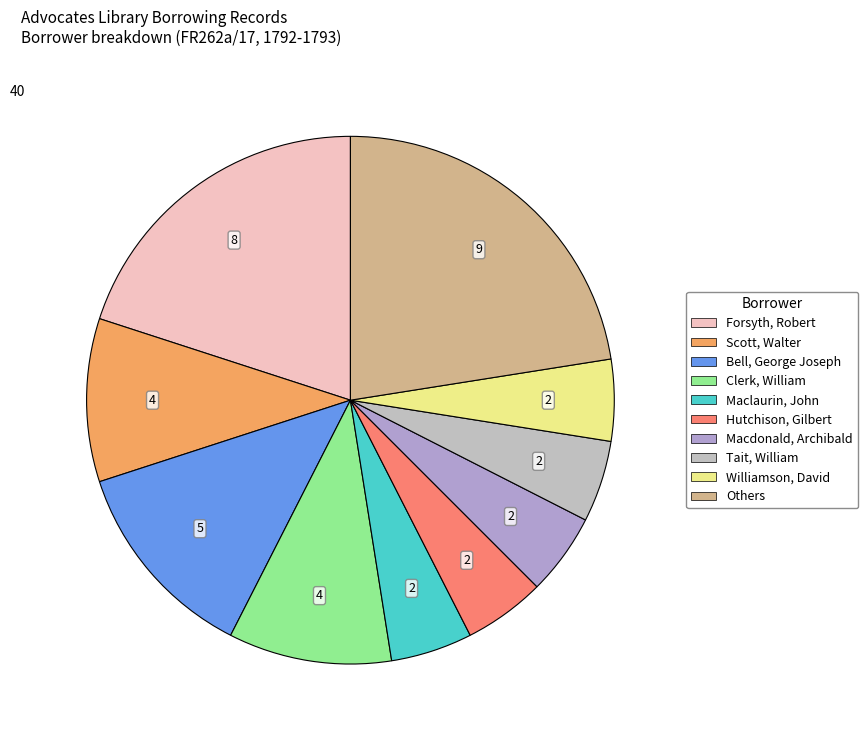

What percentage do Hutchison, Gilbert and Scott, Walter together represent?

15.0%